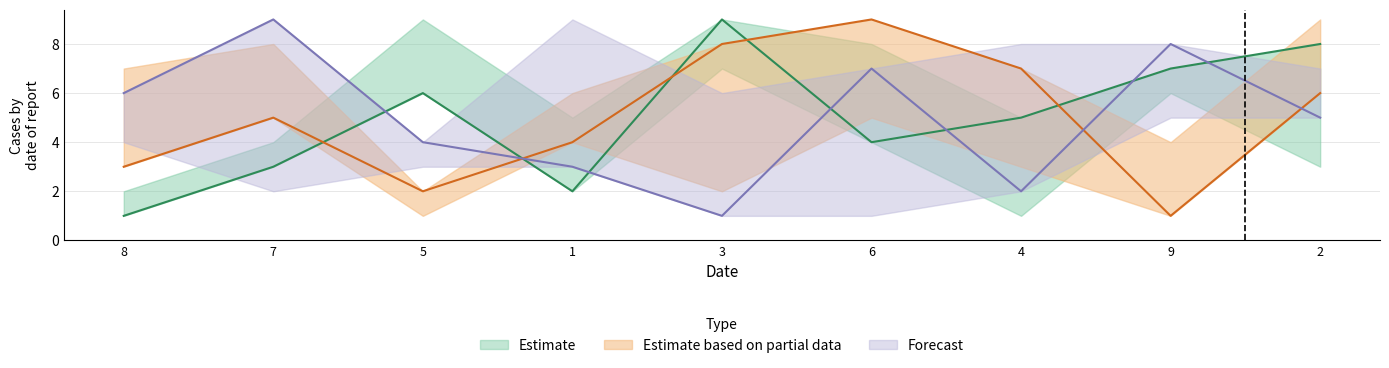

Is it true that col_5 equals 1 at 3?

False